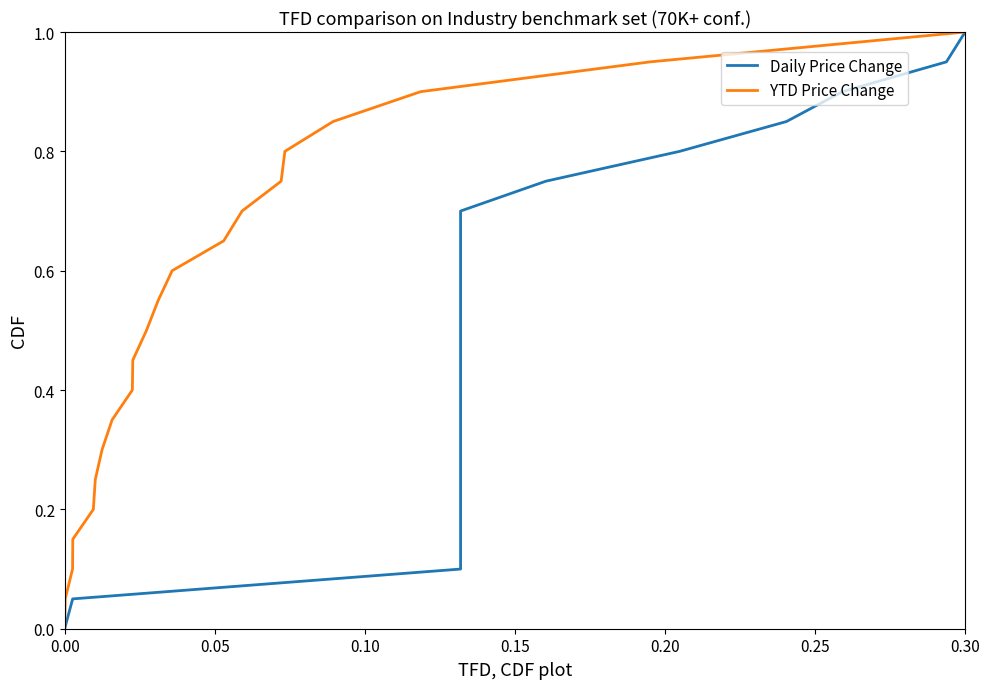

True or false: Daily Price Change and YTD Price Change intersect in this chart.

False